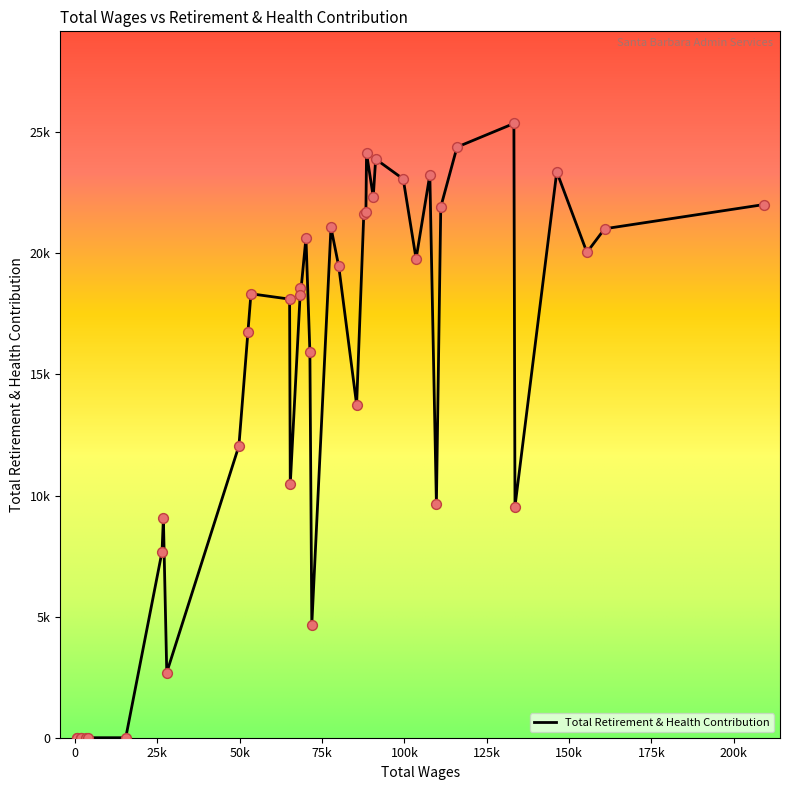

Is this an area chart (filled region under the line)?

No